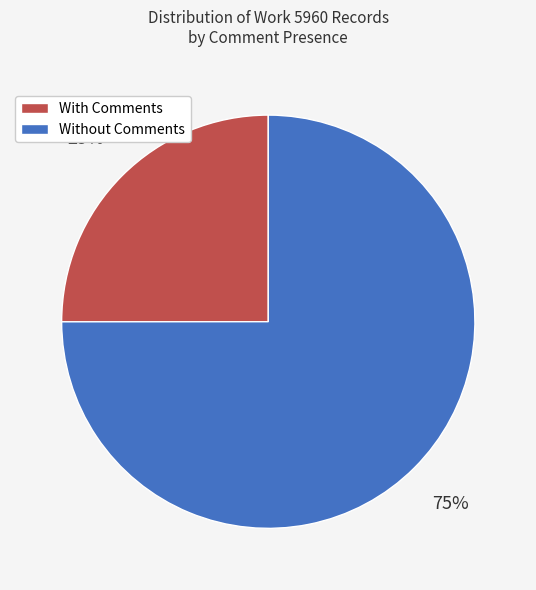

Count the number of slices in the pie.

2